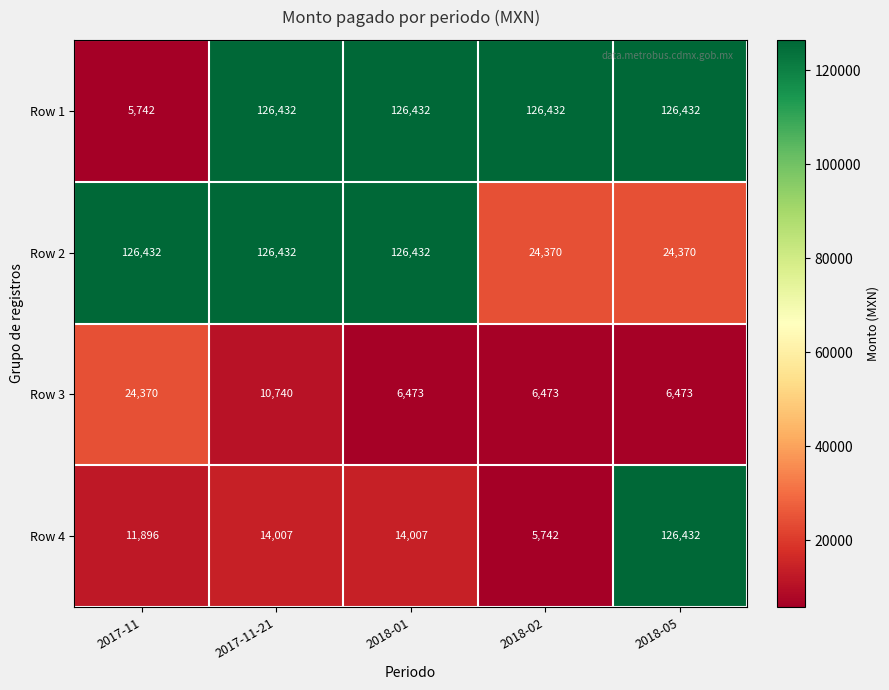

How many distinct data groups are displayed?

4